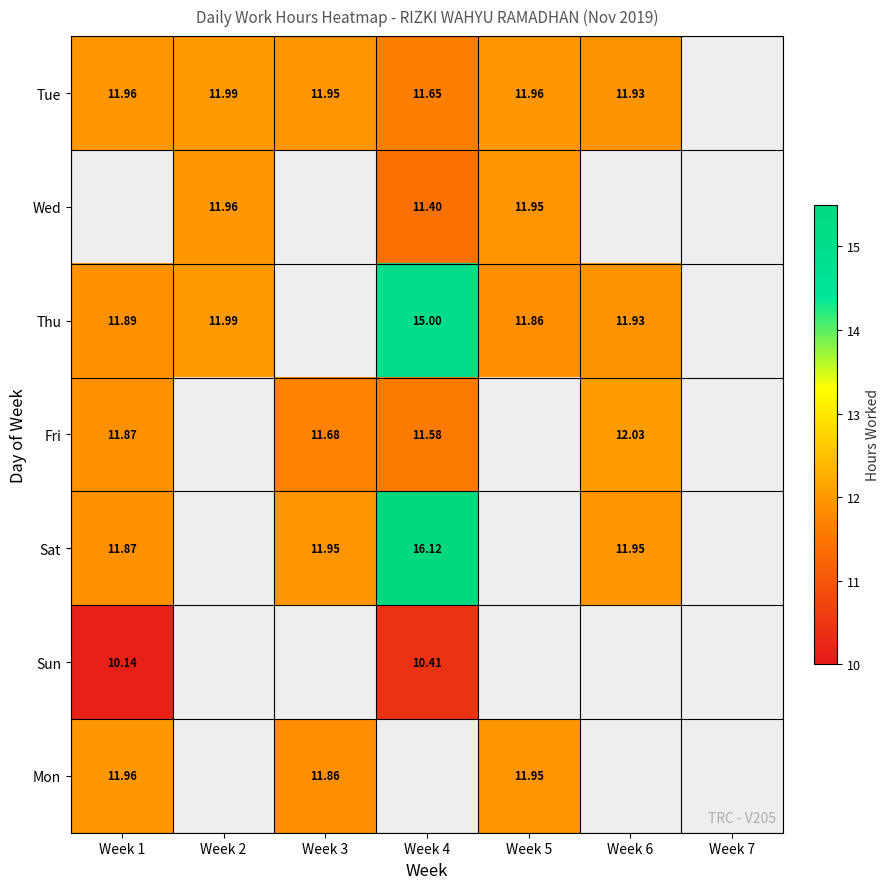

At which category does the chart reach its peak across all series?

Week 4